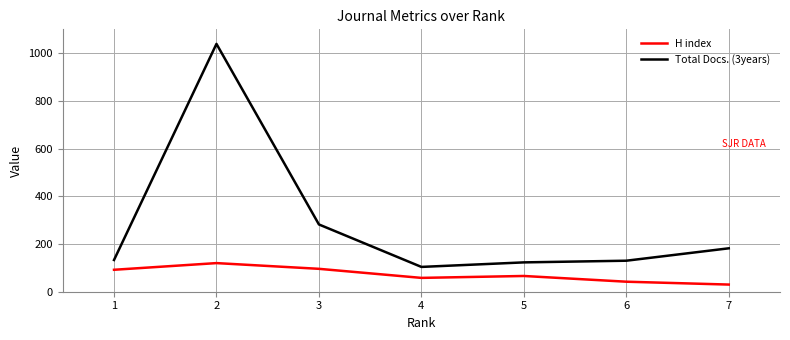

List the series in order of their peak value, lowest first.

H index, Total Docs. (3years)